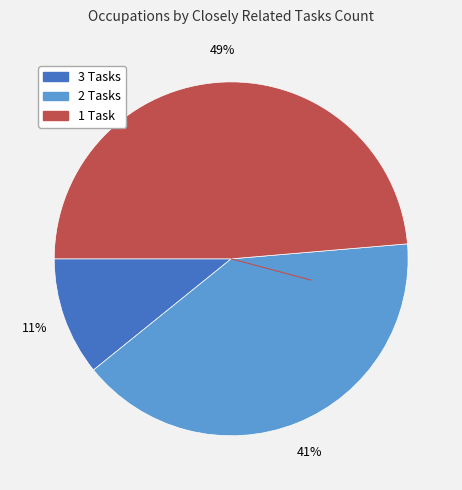

To the nearest percent, what is the difference between the largest and smallest slice percentages?

38%